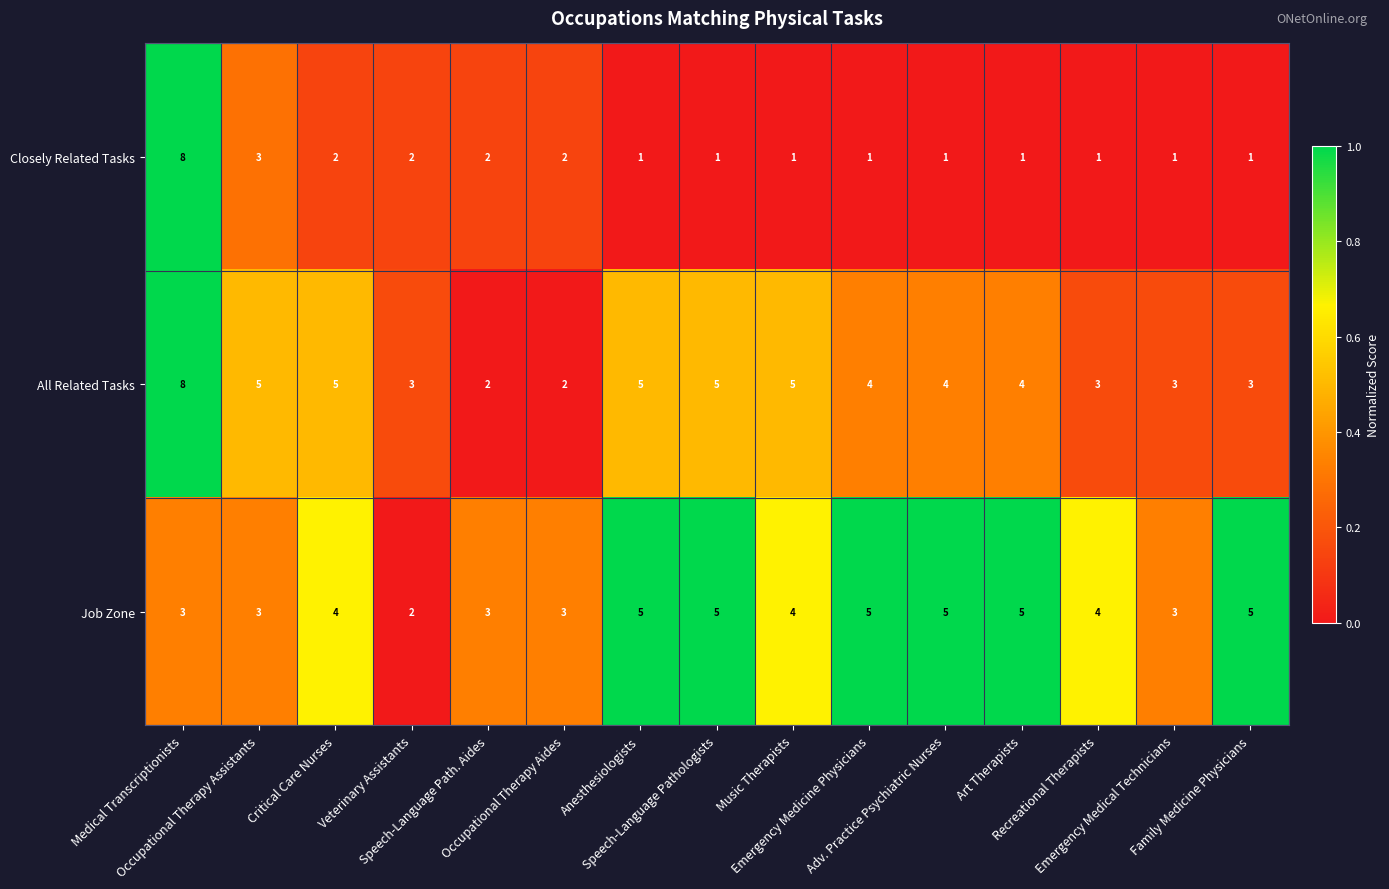

Which series has the largest range (max minus min)?

Closely Related Tasks